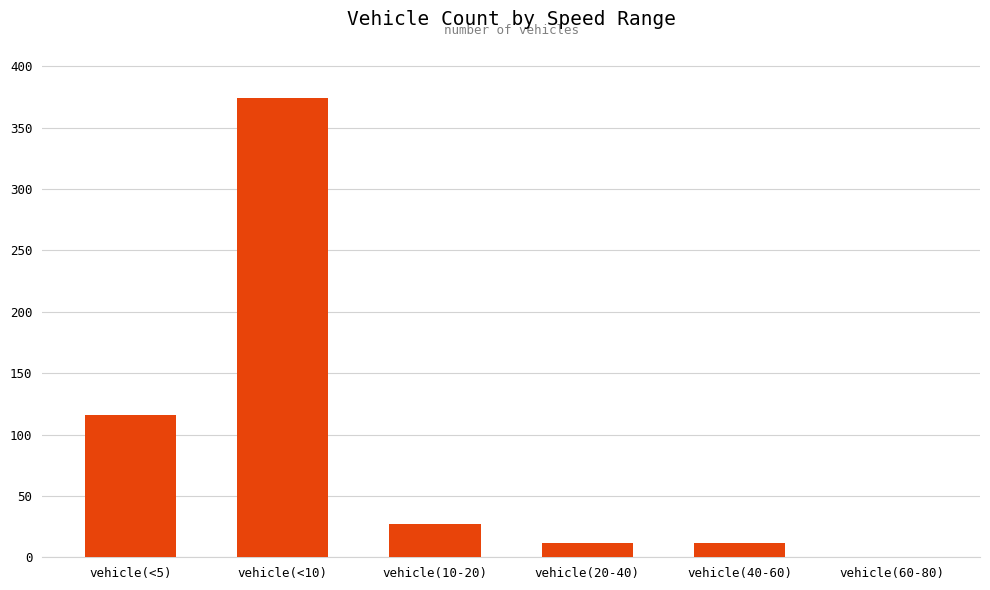

What is the change in value from vehicle(<5) to vehicle(<10)?

+258